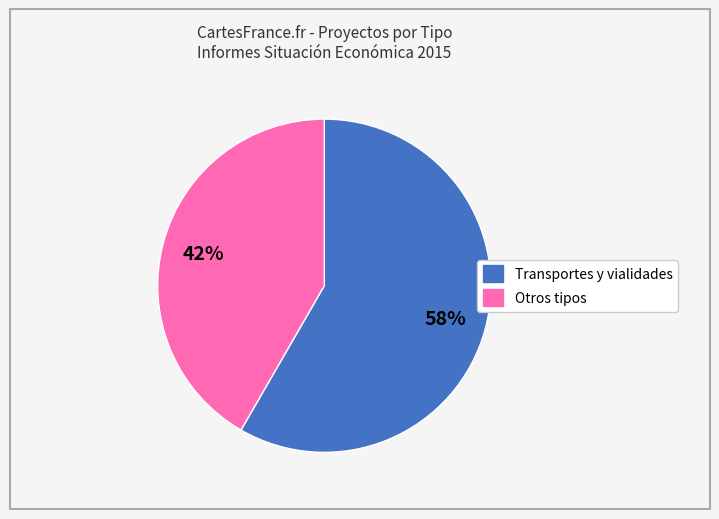

To the nearest percent, what is the average slice percentage?

50%